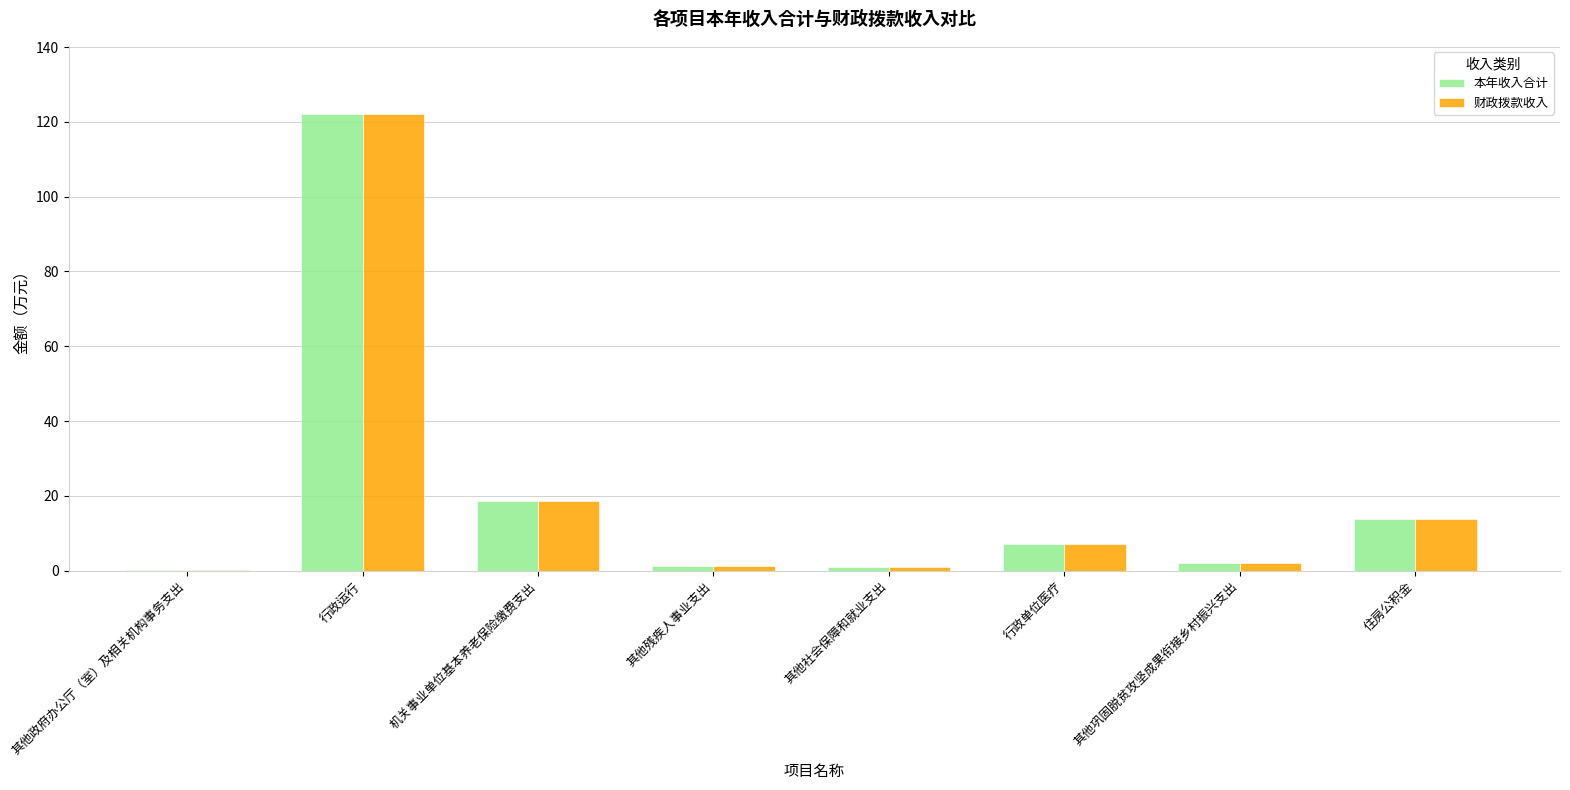

The 本年收入合计 series shows 13.7 at 住房公积金. True or false?

True